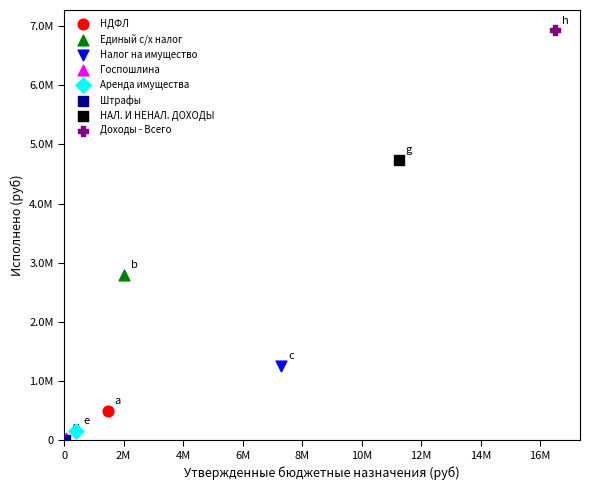

What are all the series names shown in the legend?

НДФЛ, Единый с/х налог, Налог на имущество, Госпошлина, Аренда имущества, Штрафы, НАЛ. И НЕНАЛ. ДОХОДЫ, Доходы - Всего